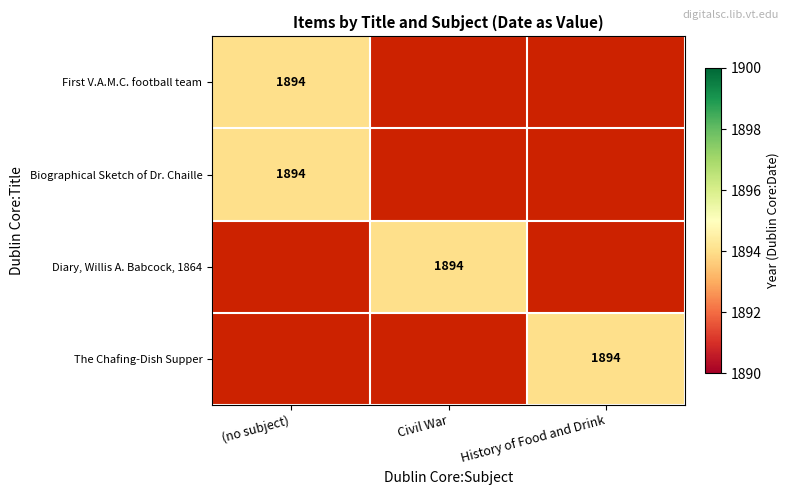

The Biographical Sketch of Dr. Chaille series shows 0 at Civil War. True or false?

True